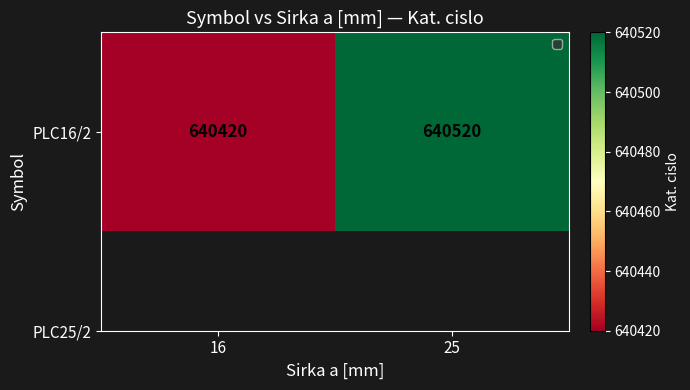

What value does the data have at 25, to the nearest 5?

640520